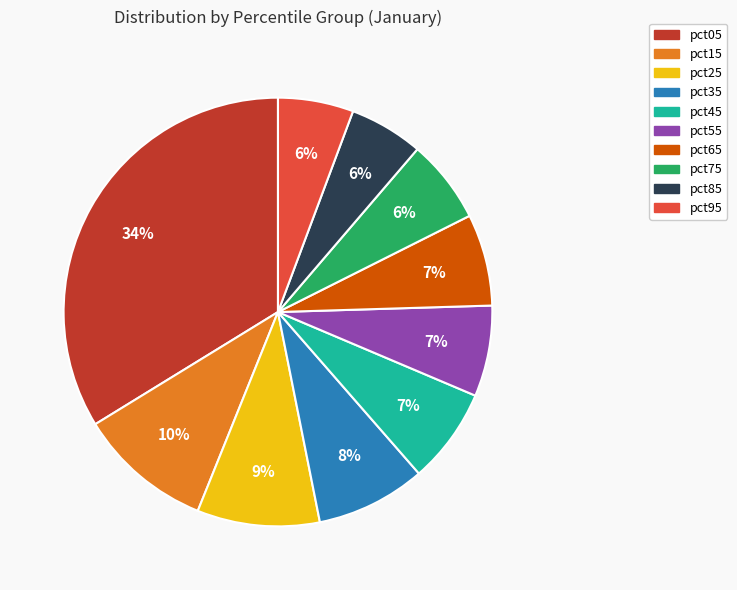

True or false: pct45 accounts for 7% of the total.

True